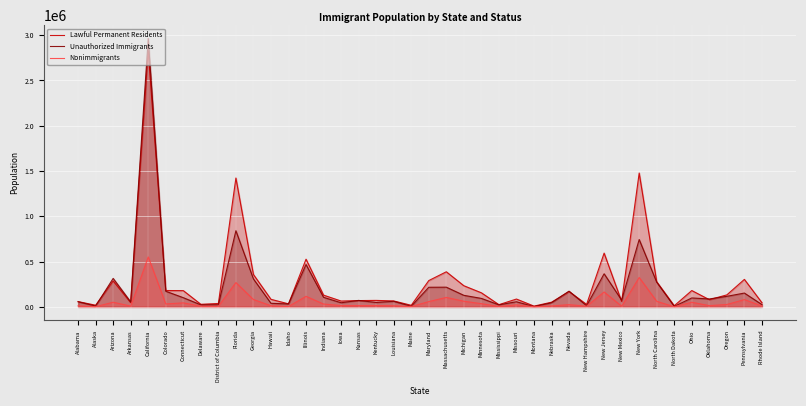

The value of Nonimmigrants at North Dakota is 976. True or false?

False